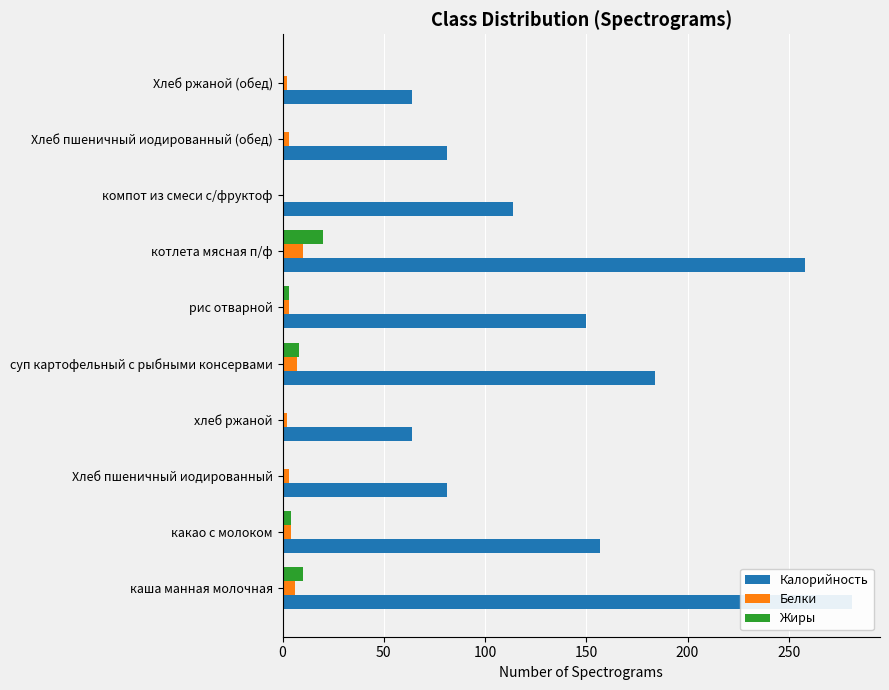

At Хлеб пшеничный иодированный (обед), list the series in order from smallest to largest.

Жиры, Белки, Калорийность